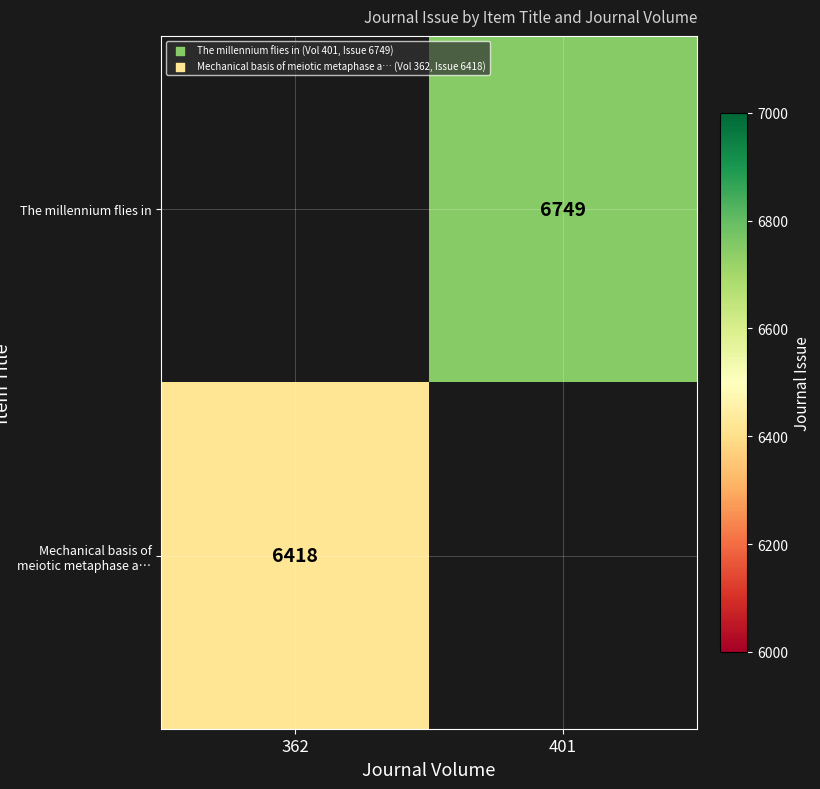

True or false: Mechanical basis of meiotic metaphase a… has a value of 6418 at 362.

True